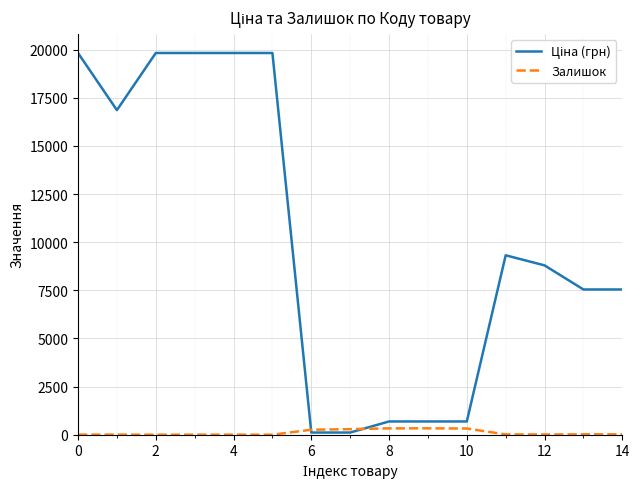

What is the difference between the second highest and minimum values in the Залишок series?

330.0